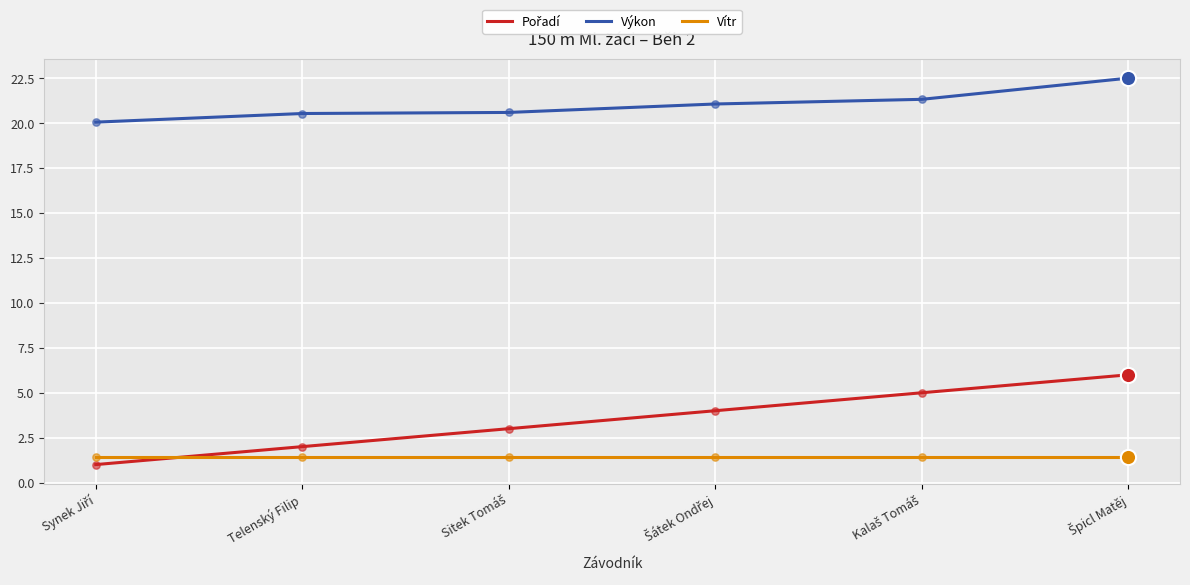

Which series has the largest total across all categories?

Výkon